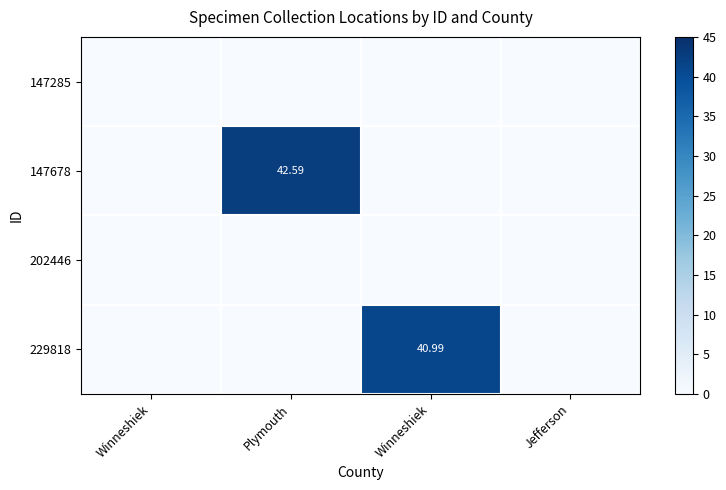

What is the sum of all 147678 values?

42.6